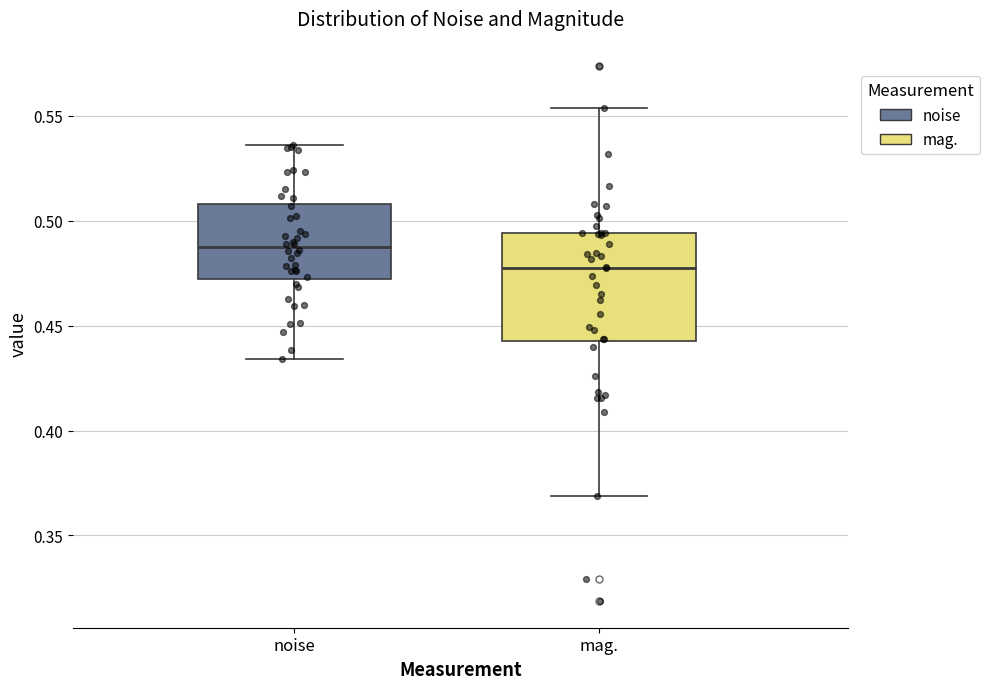

Where is the upper edge of the box for mag. on the y-axis? The values are not printed on the chart, so give them approximately, as read against the axis.

0.495